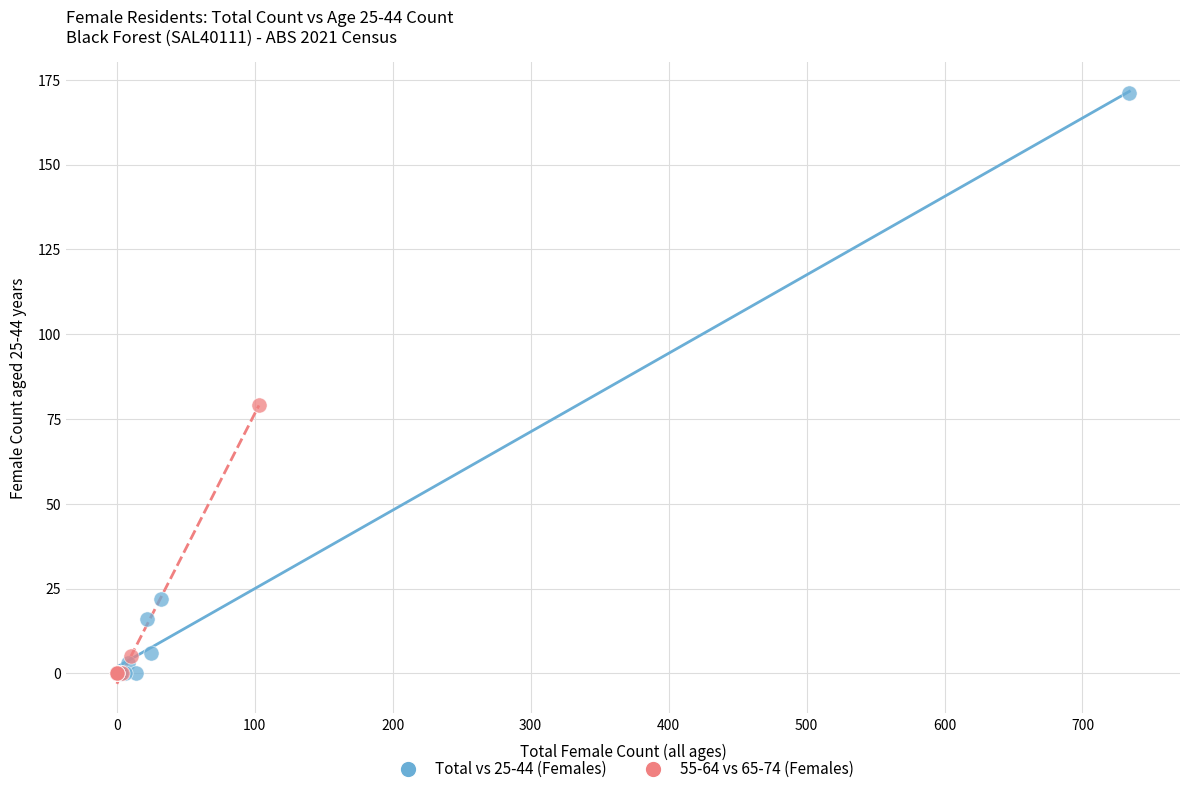

Which series reaches the maximum Y coordinate?

Total vs 25-44 (Females)